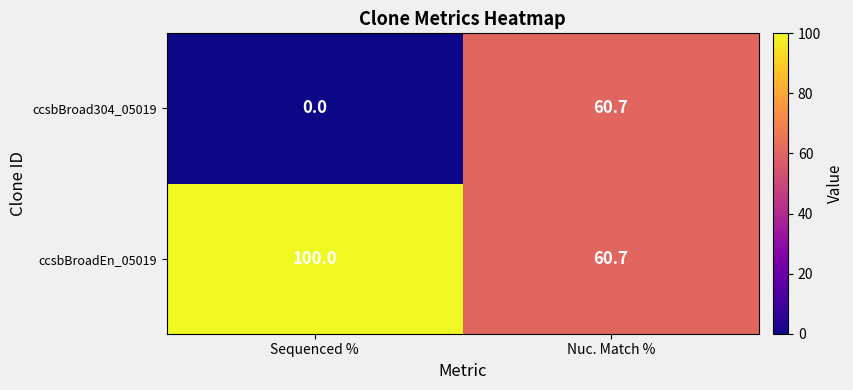

At how many categories does at least one series exceed 34?

2